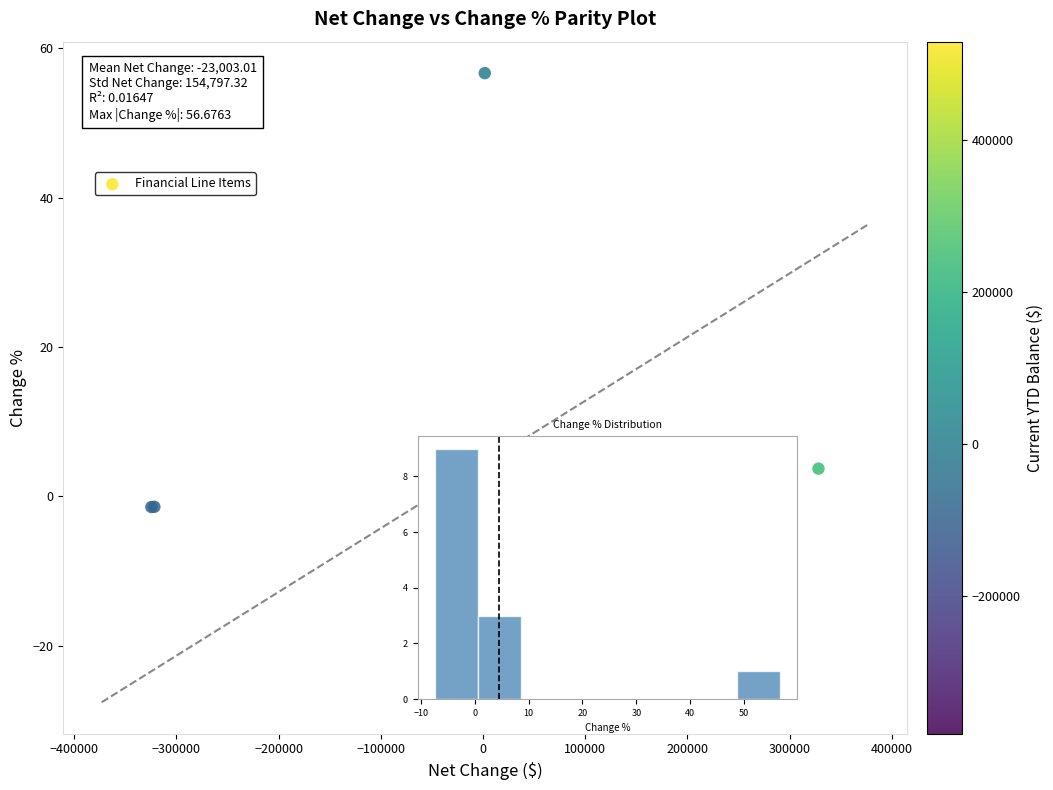

What Y value in the scatter plot is closest to 24?

6.6